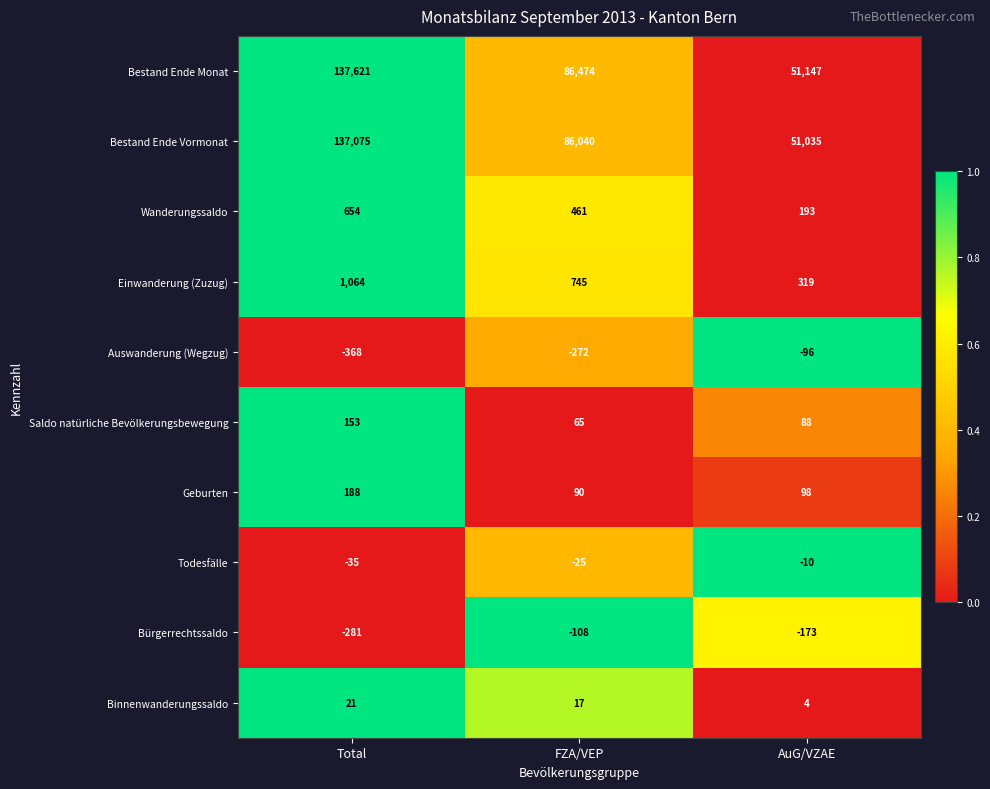

At how many categories does at least one series exceed 0?

3